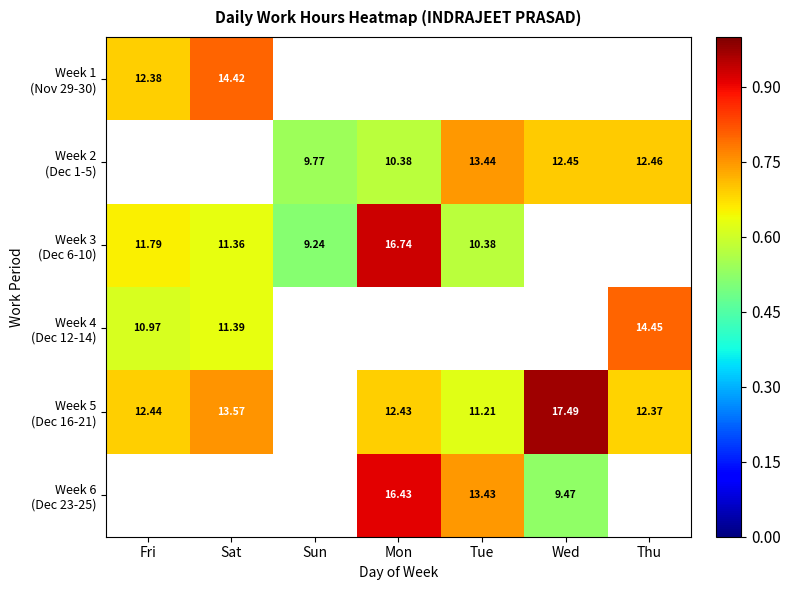

The value of Week 3 (Dec 6-10) at Fri is 0.7. True or false?

True